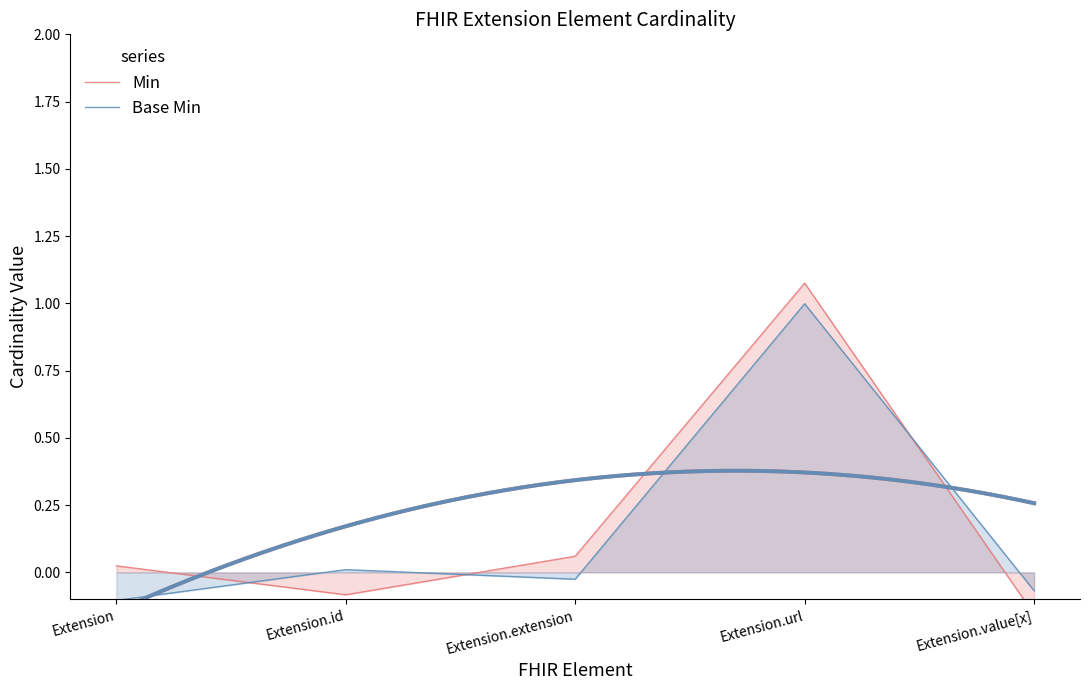

Reading left to right, transcribe all the data shown in this chart.

Min: 0.0	-0.1	0.1	1.1	-0.2
Base Min: -0.1	0.0	-0.0	1.0	-0.1